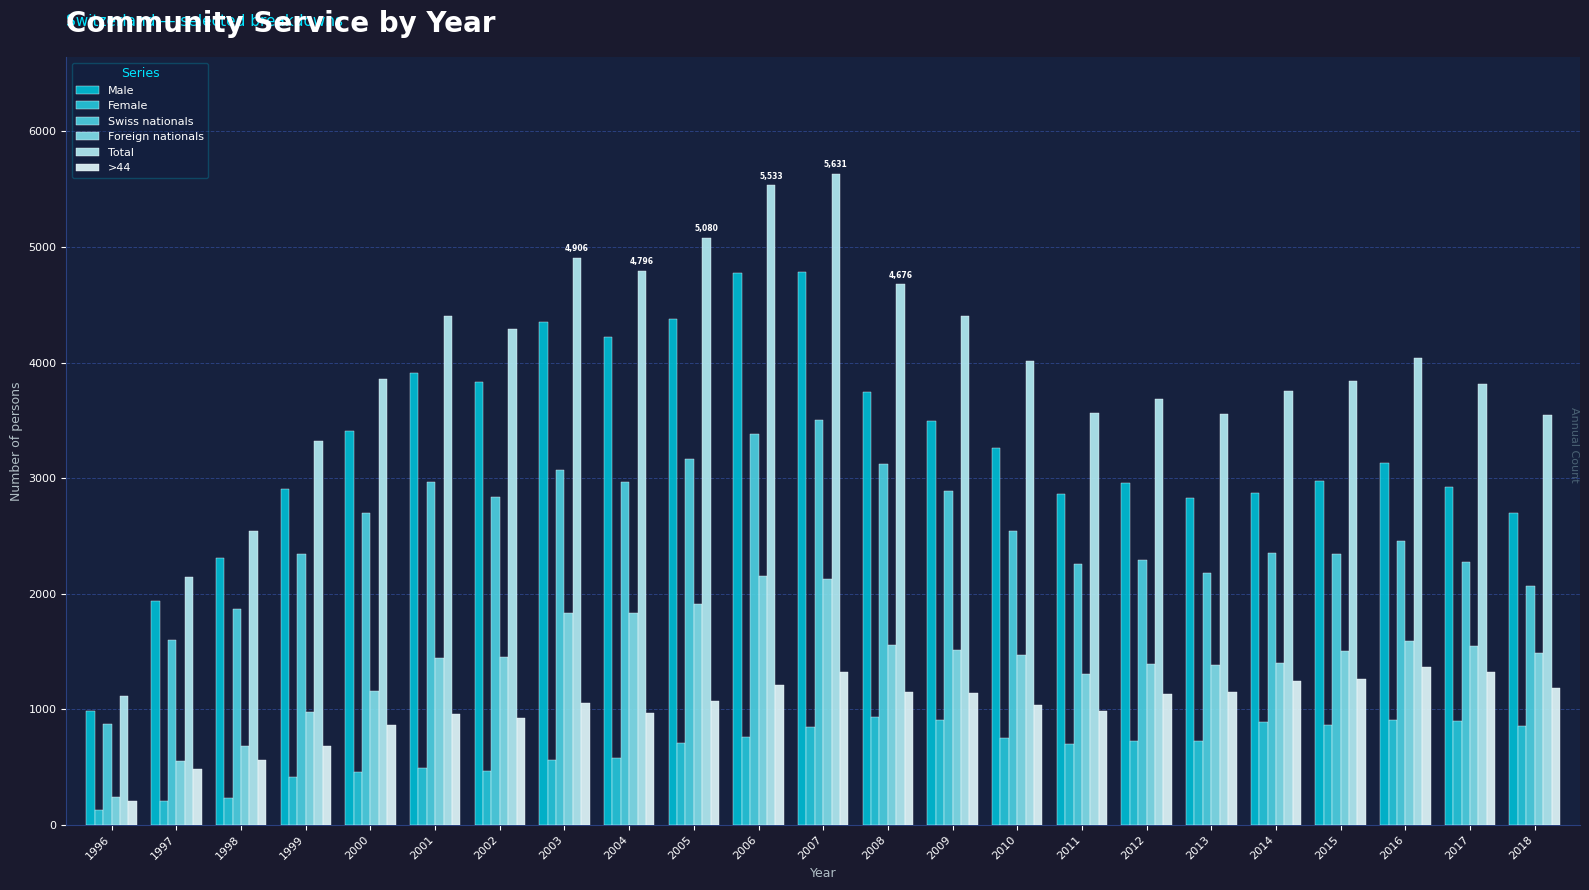

Is it true that Male equals 1990 at 2012?

False